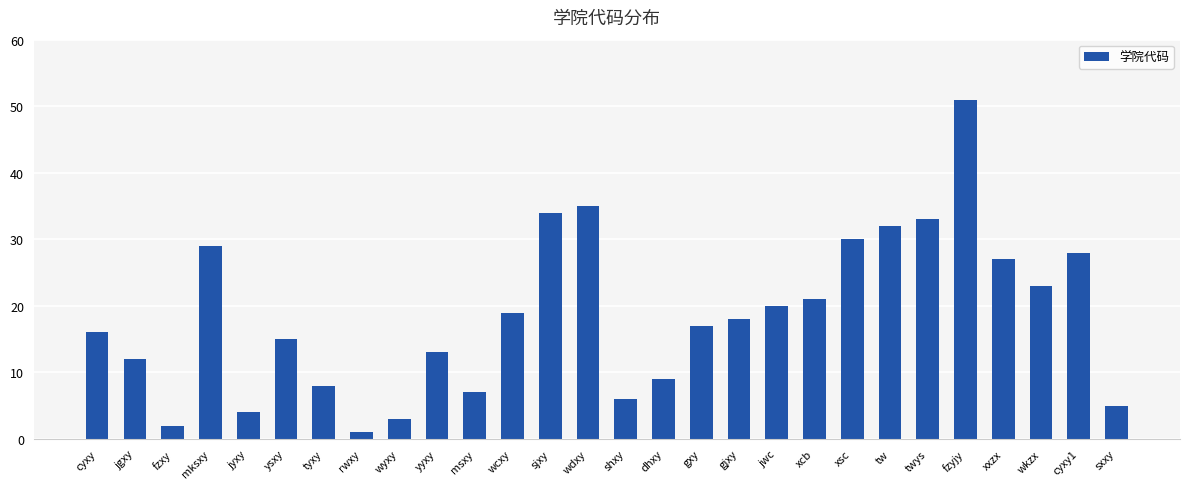

True or false: the data shows 3 at wyxy.

True